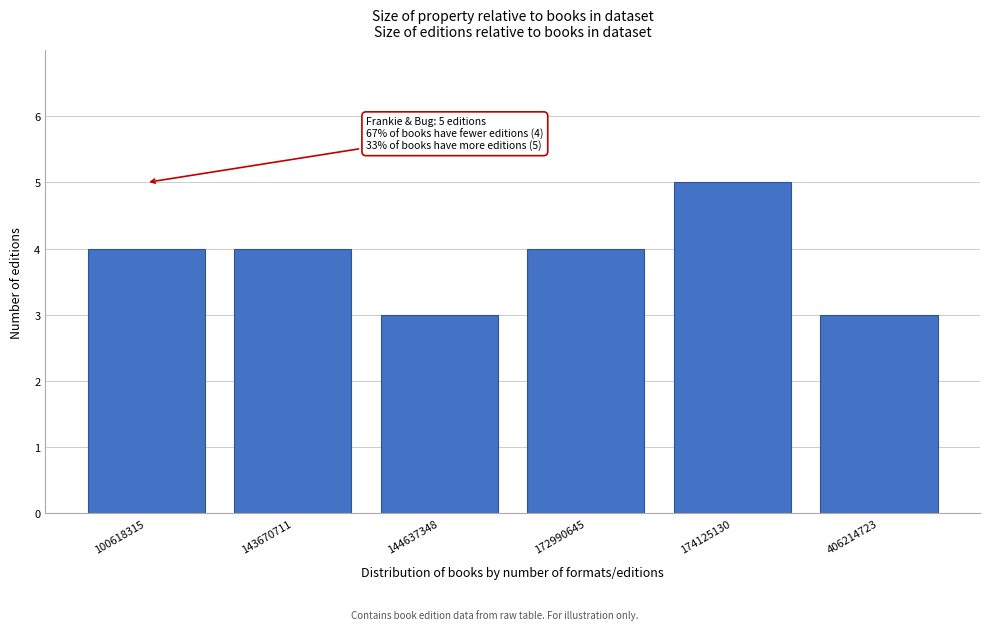

Reading right to left, extract all data points from this chart.

3	5	4	3	4	4